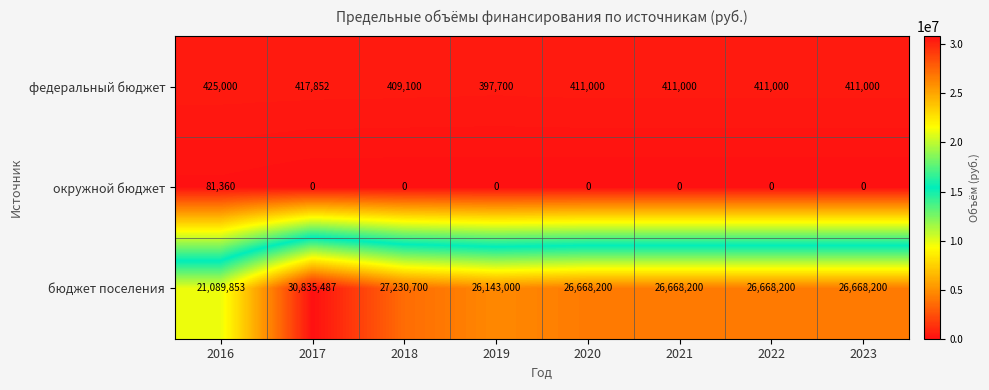

The федеральный бюджет series shows 666286 at 2023. True or false?

False